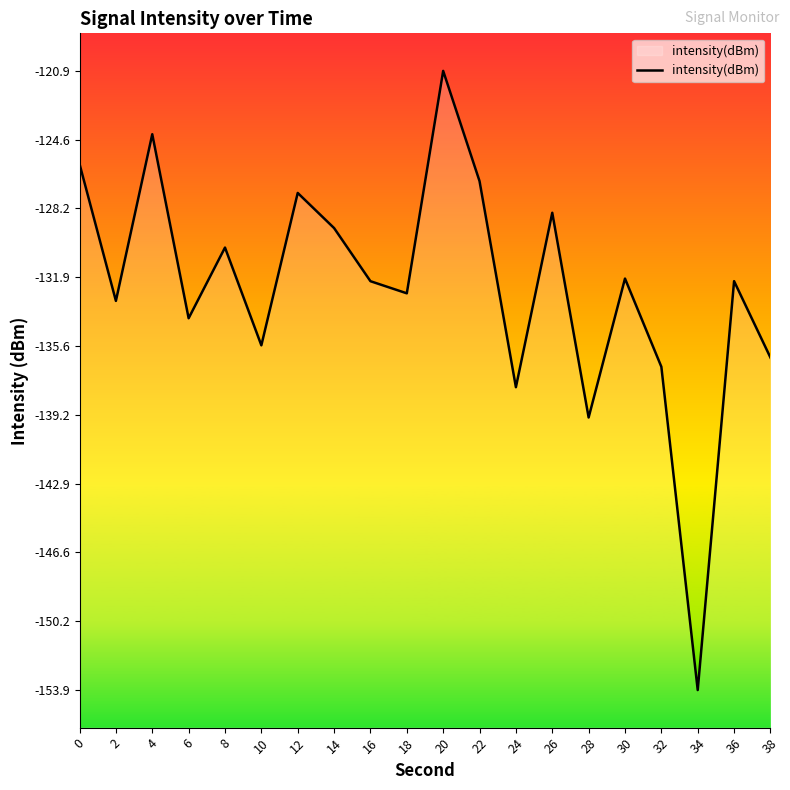

How many data points are less than -132?

11